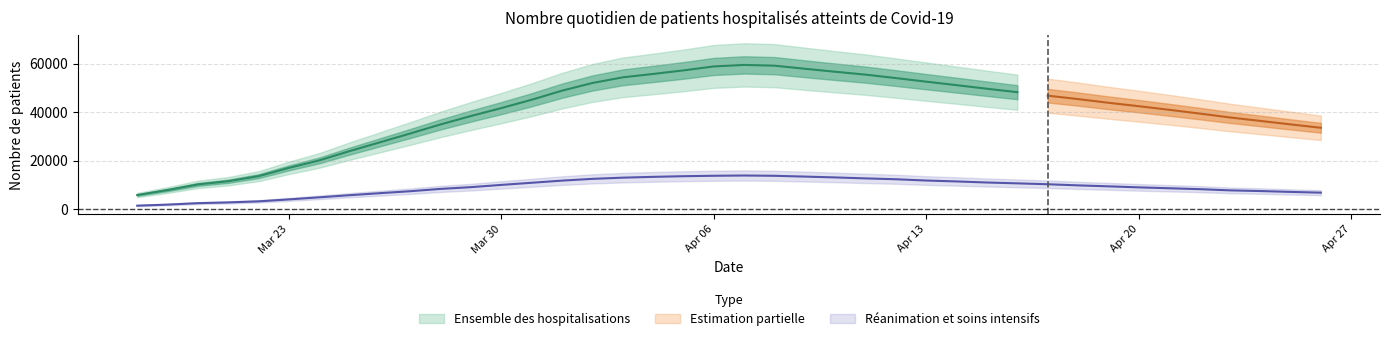

The value at 2020-04-23 is 11754. True or false?

False